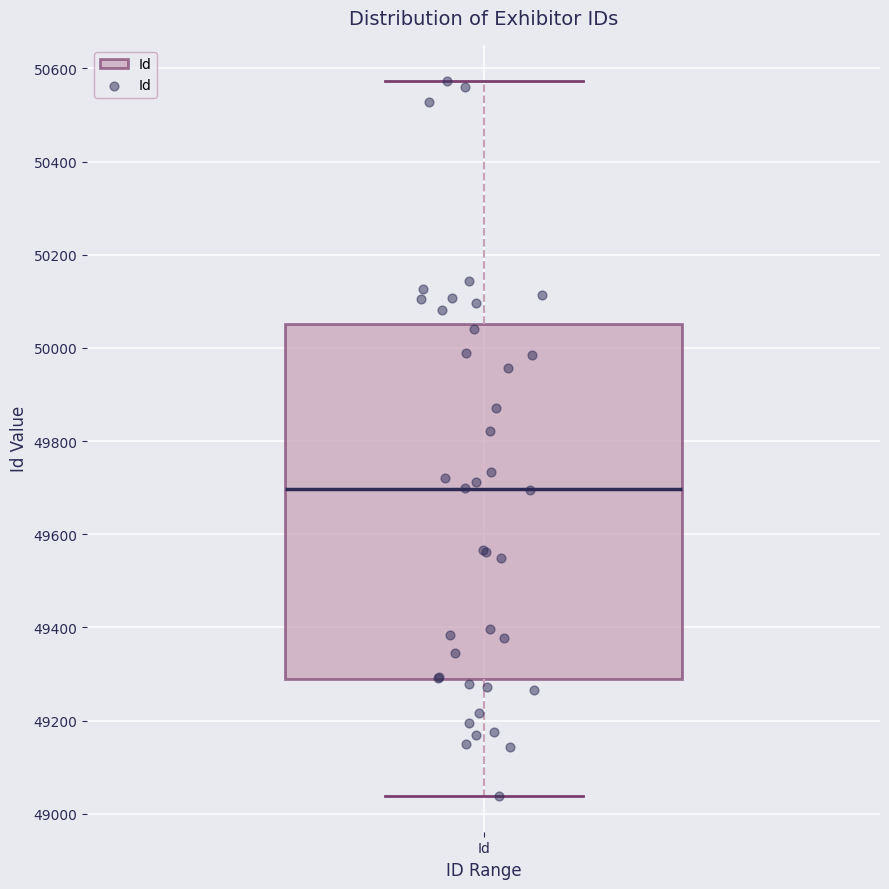

Read this box plot against the y-axis: the position of the median line, the range covered by the box, and the ends of both whiskers. The values are not printed on the chart, so give them approximately, as read against the axis.

median 49700, box 49280 to 50060, whiskers 49040 to 50580